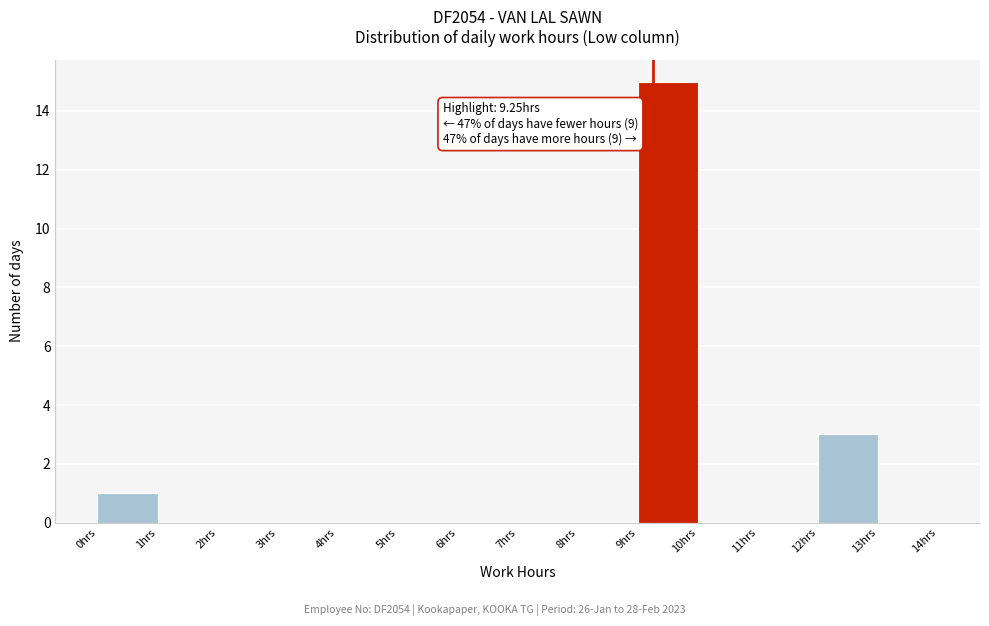

Which range on the x-axis has the tallest bar?

9 to 10